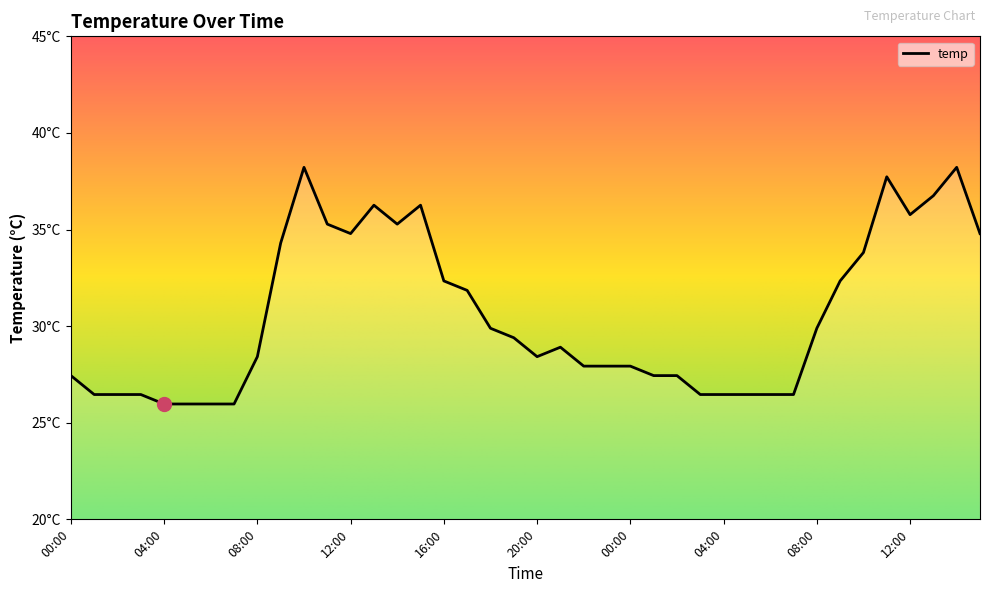

At which category does the chart reach its peak across all series?

10:00